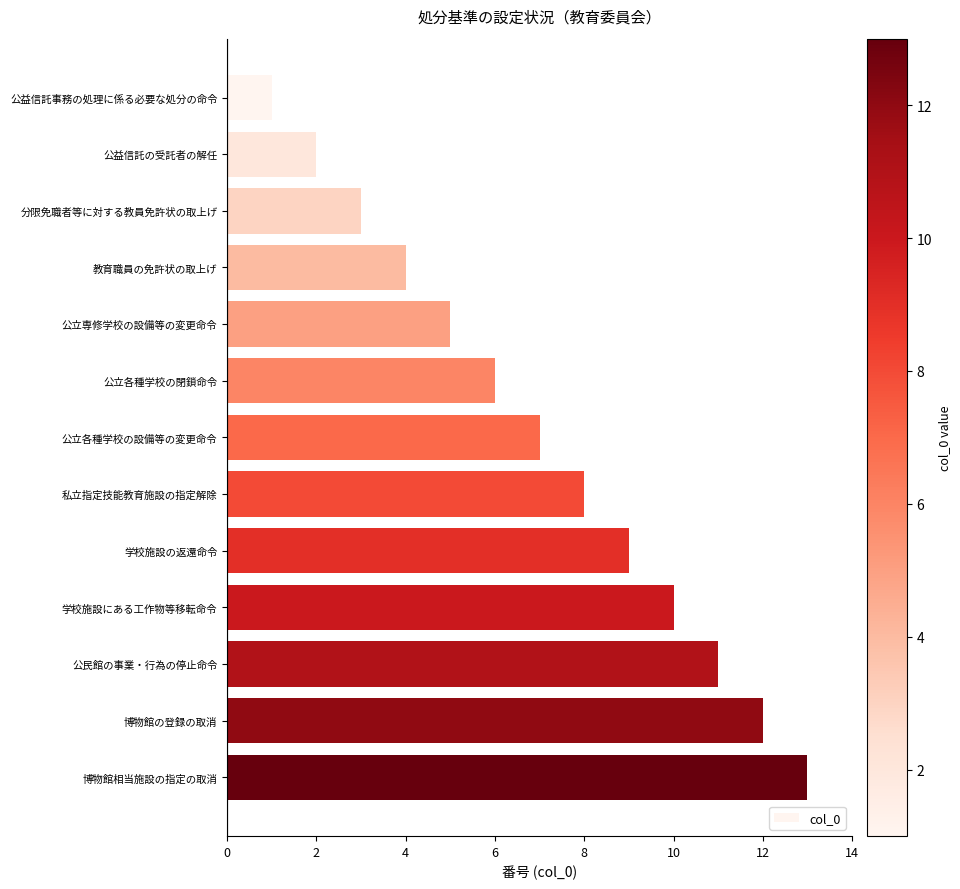

The chart shows a value of 2 at 学校施設にある工作物等移転命令. True or false?

False